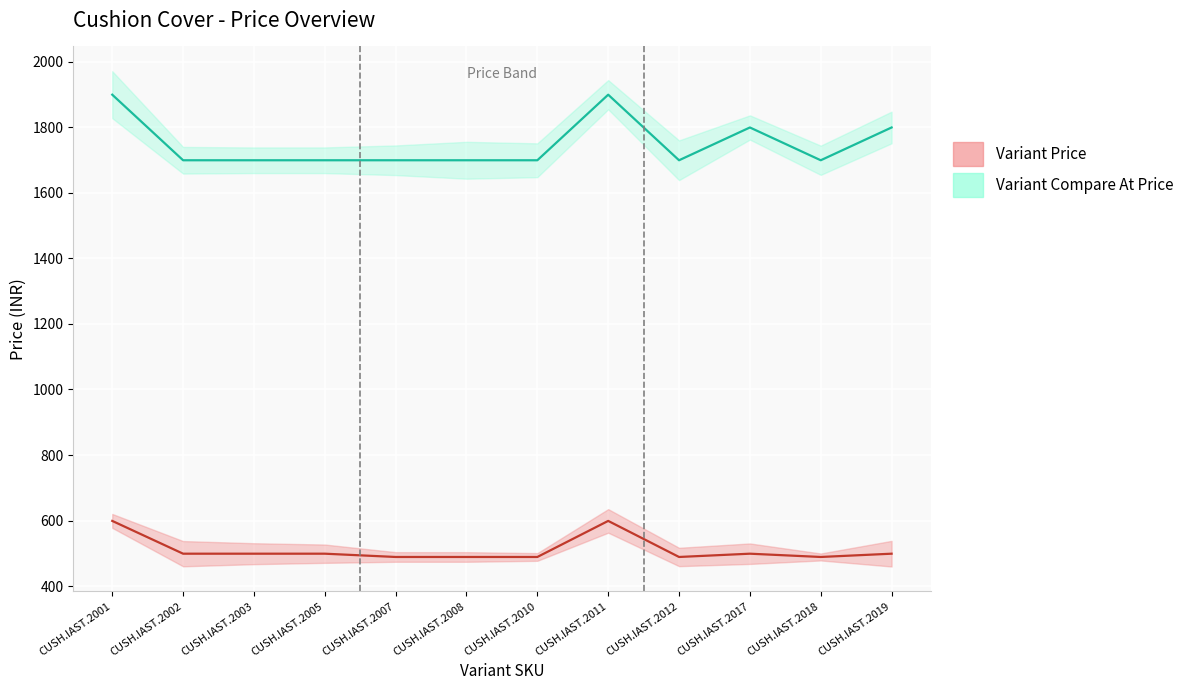

The Variant Compare At Price series shows 1899 at CUSH.IAST.2001. True or false?

True